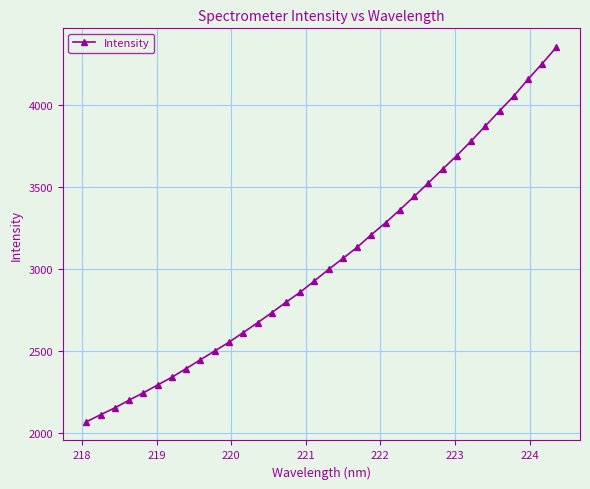

What is the greatest value displayed?

4353.7